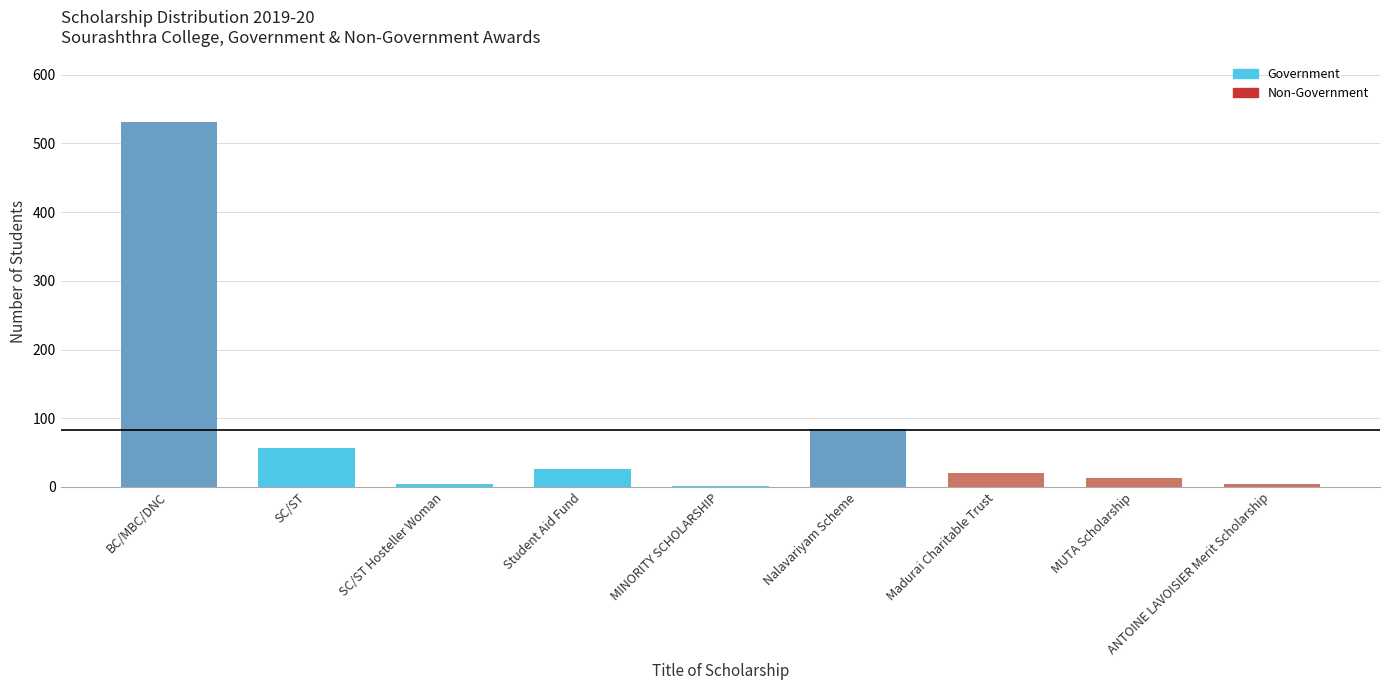

What is the label of the 8th bar from the right?

SC/ST